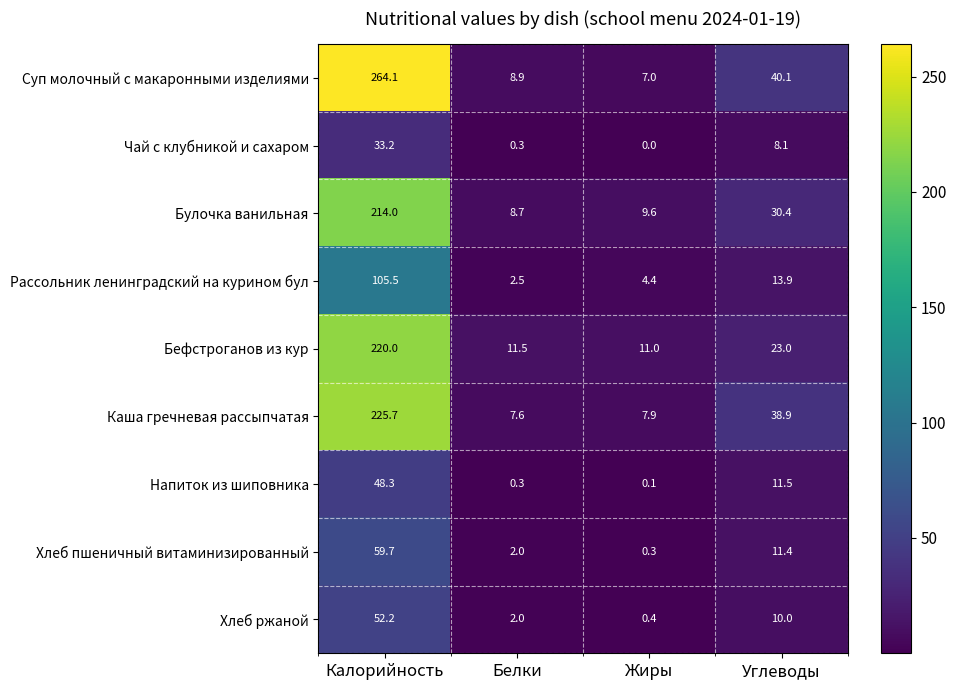

Read the Хлеб пшеничный витаминизированный value at Калорийность.

59.7